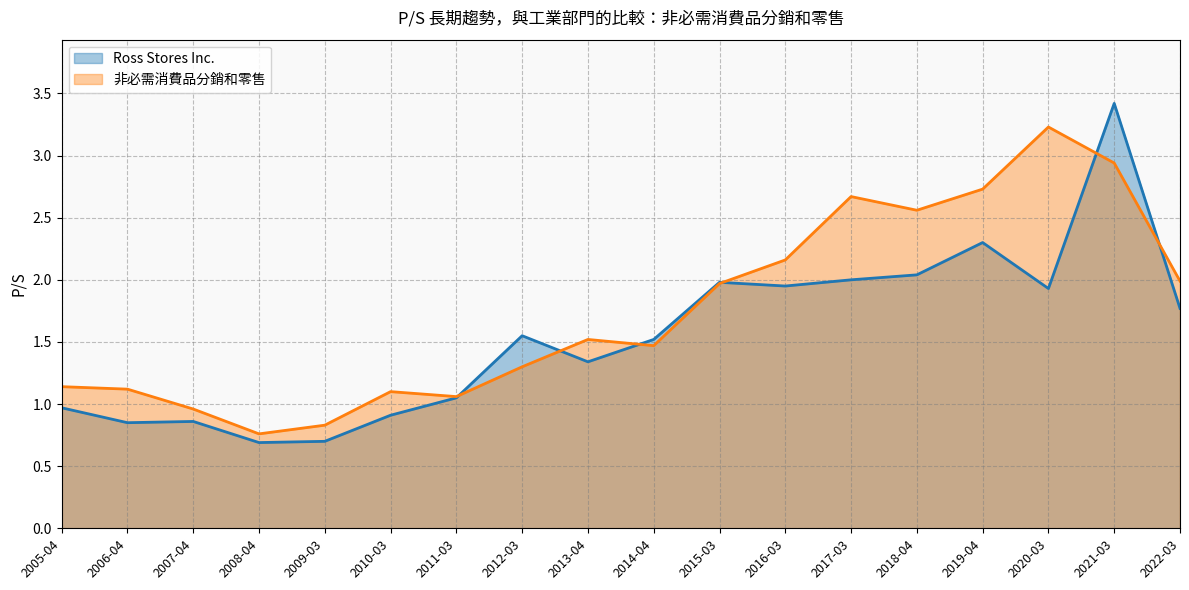

What is the difference between the highest and lowest values at 2018-04?

0.5